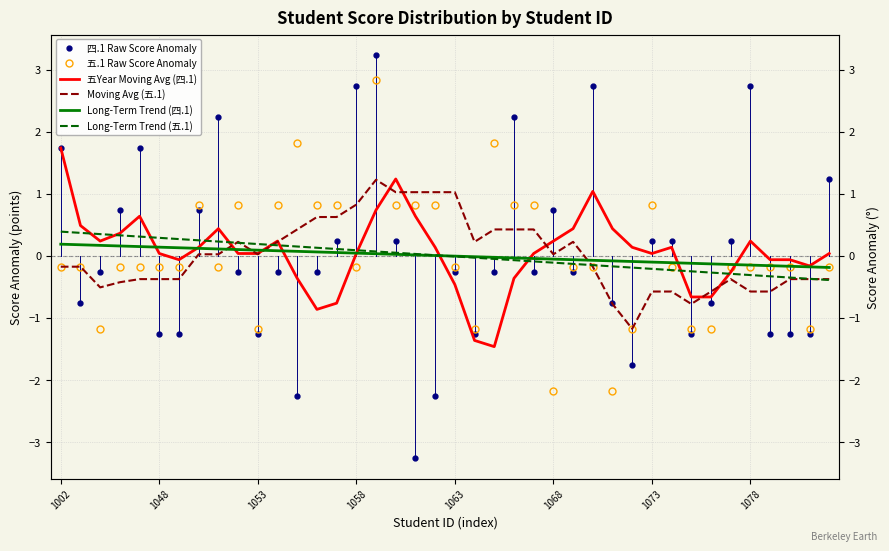

List the series in order of their peak value, lowest first.

Long-Term Trend (四.1), Long-Term Trend (五.1), Moving Avg (五.1), 五Year Moving Avg (四.1), 五.1 Raw Score Anomaly, 四.1 Raw Score Anomaly